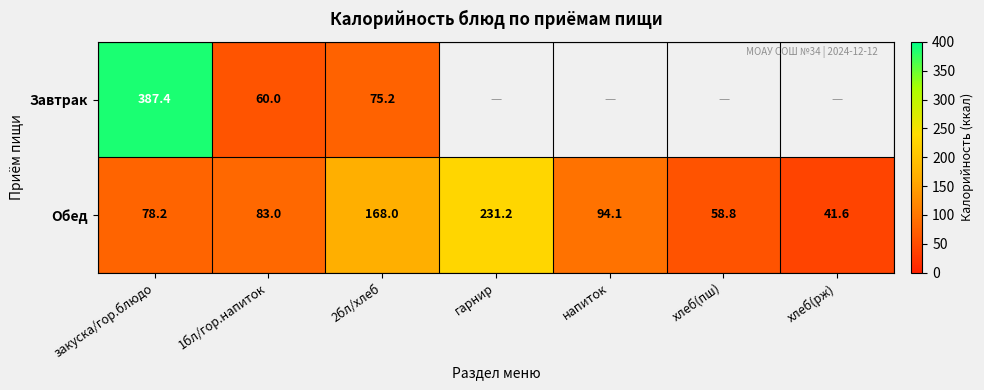

At 2бл/хлеб, list the series in order from smallest to largest.

Завтрак, Обед